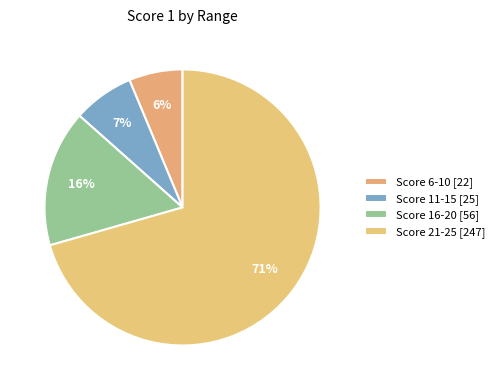

How many segments does this pie chart have?

4